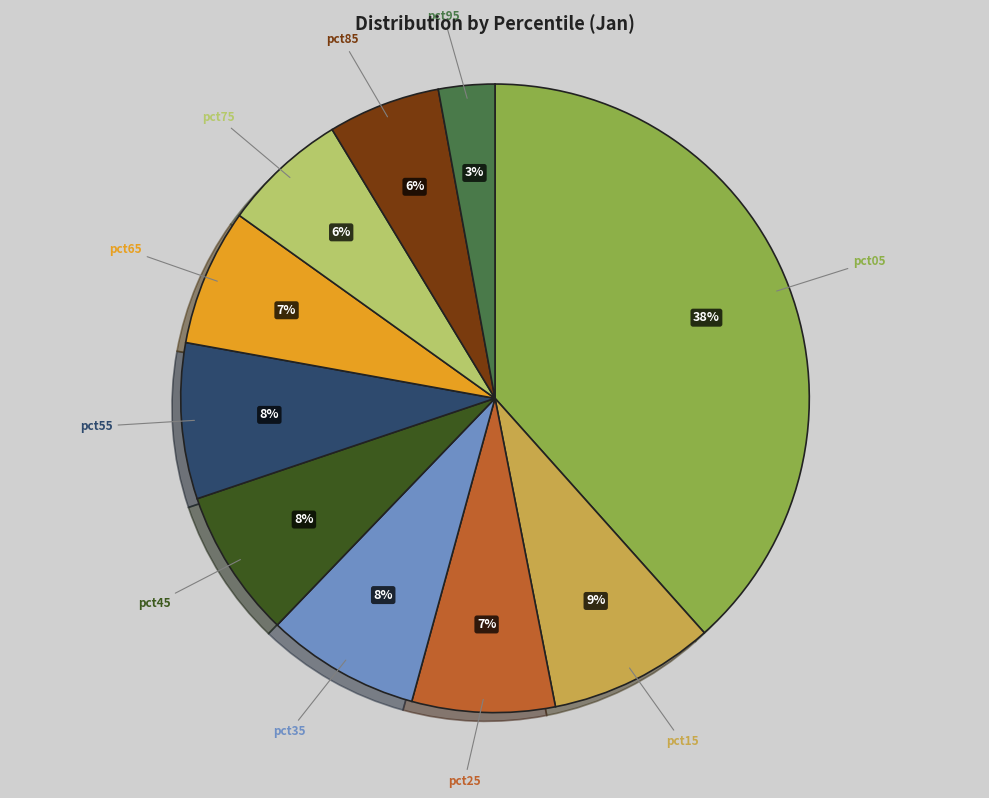

Is there a majority slice in this chart?

No